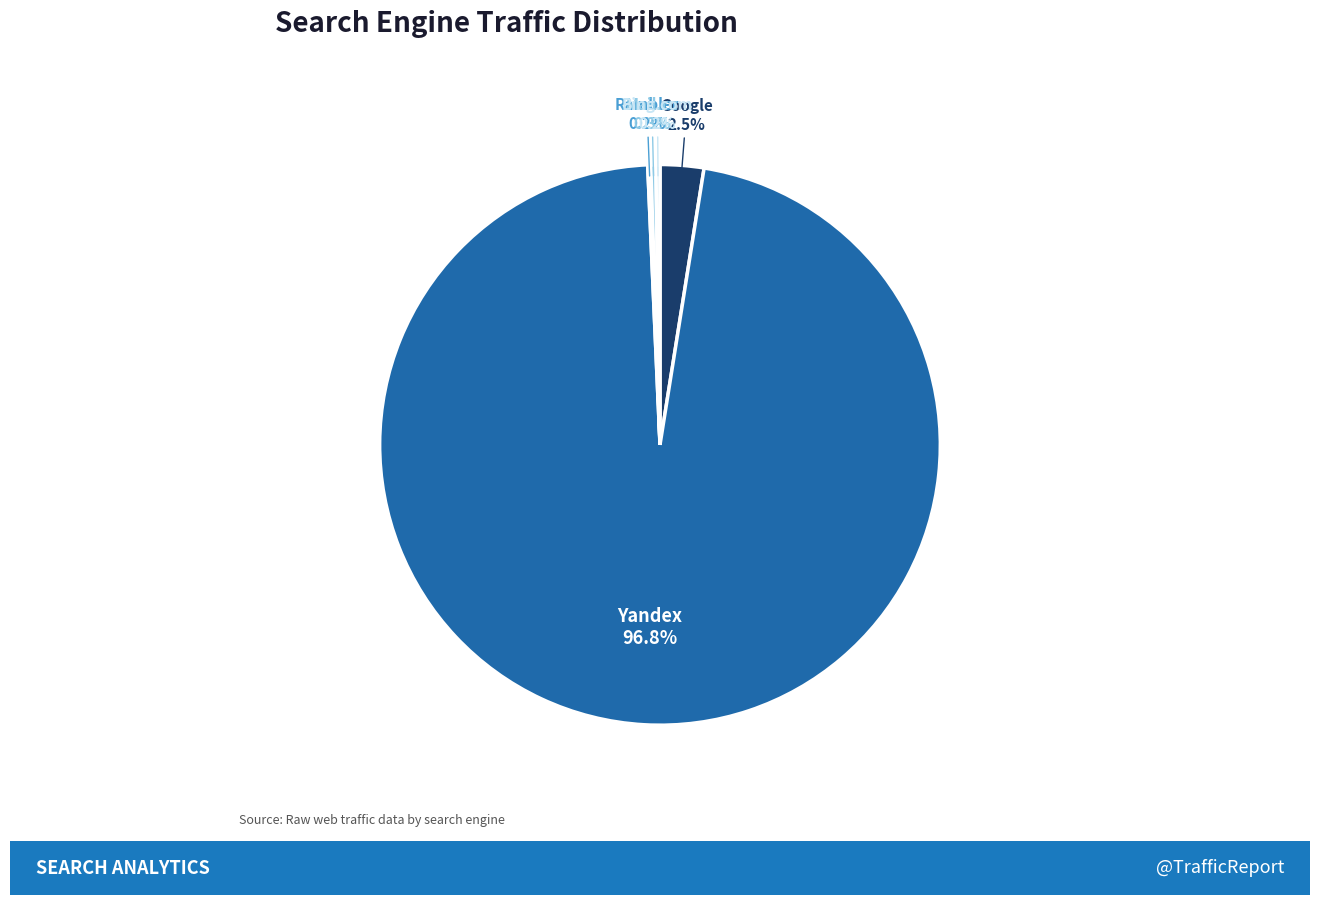

Does any single category account for the majority?

Yes